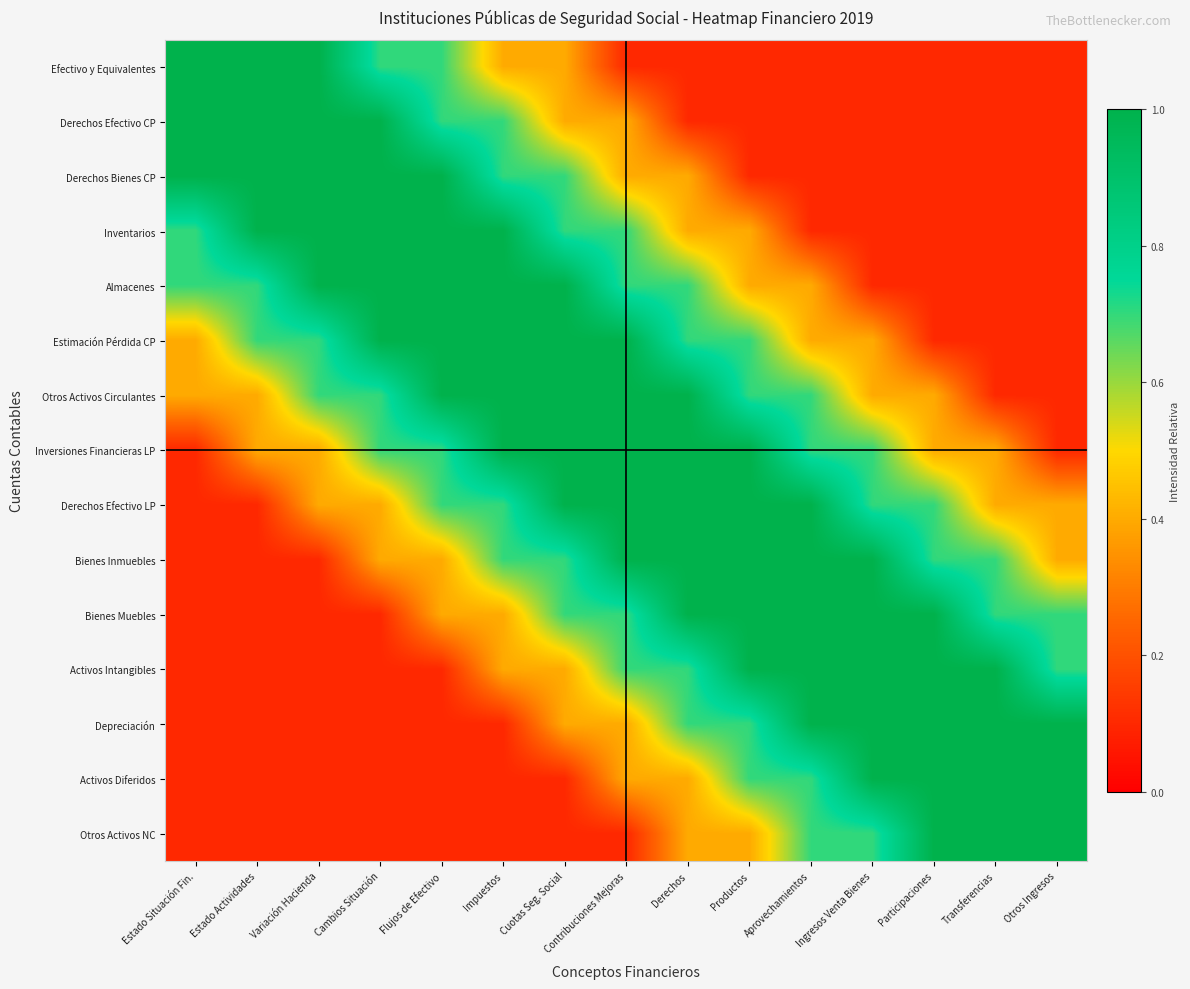

Which series has the largest total across all categories?

Otros Activos Circulantes